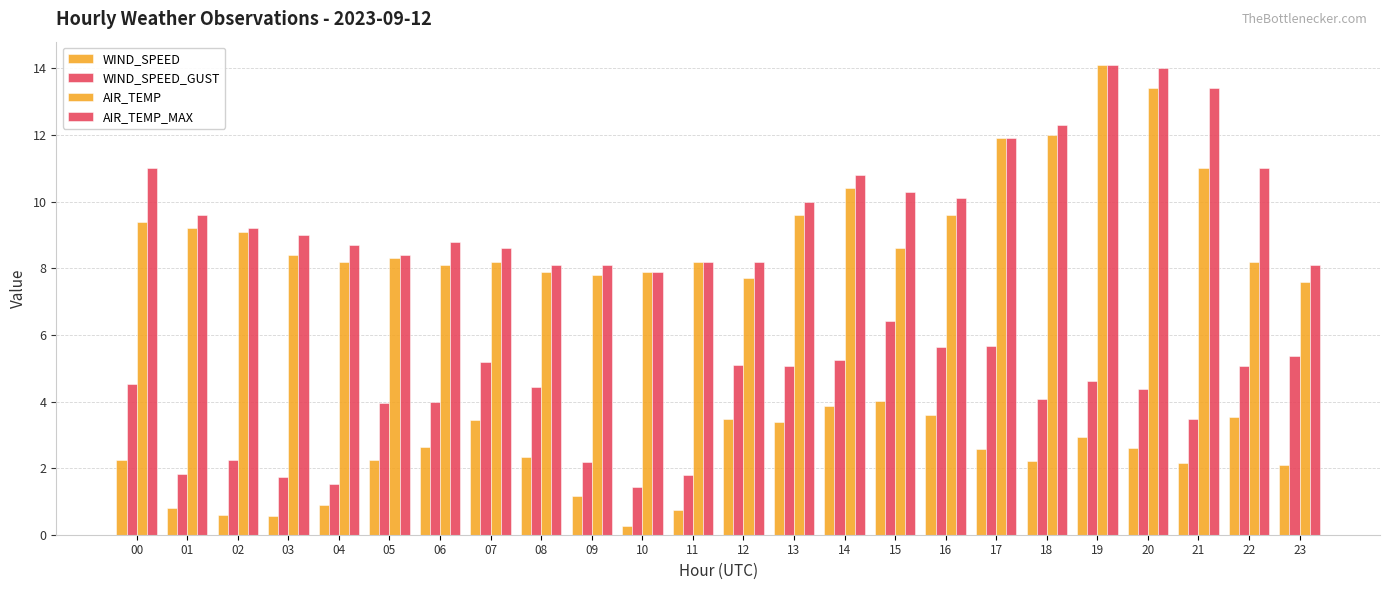

How many groups of bars are there?

24